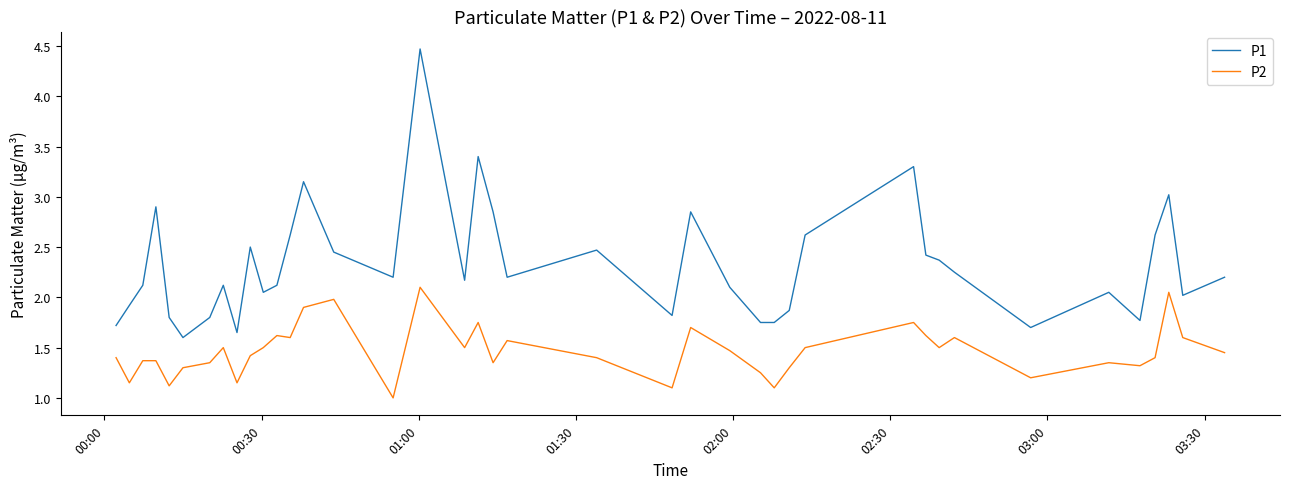

Rank the series by their average value, from highest to lowest.

P1, P2